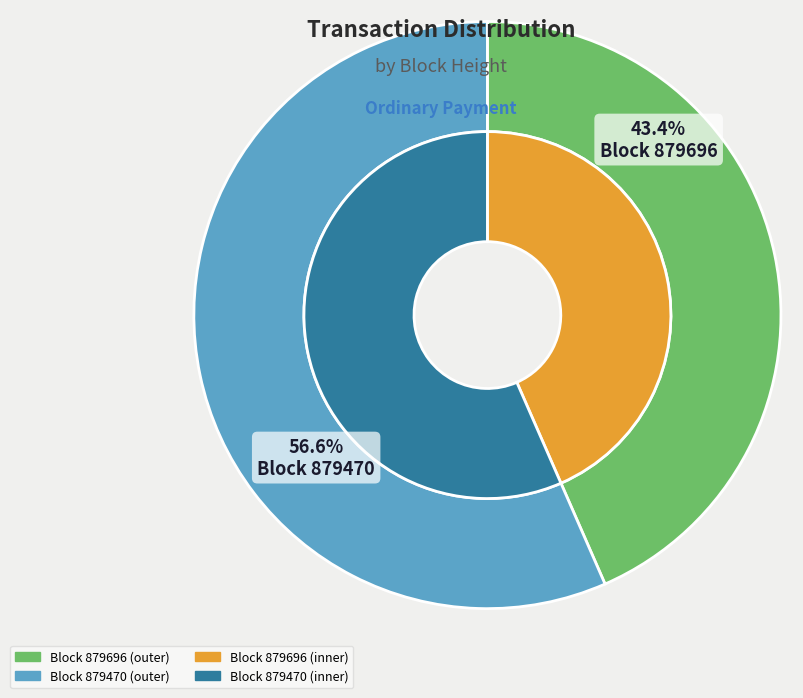

To the nearest percent, what is the difference between the 879470 and 879696 slice percentages?

13%